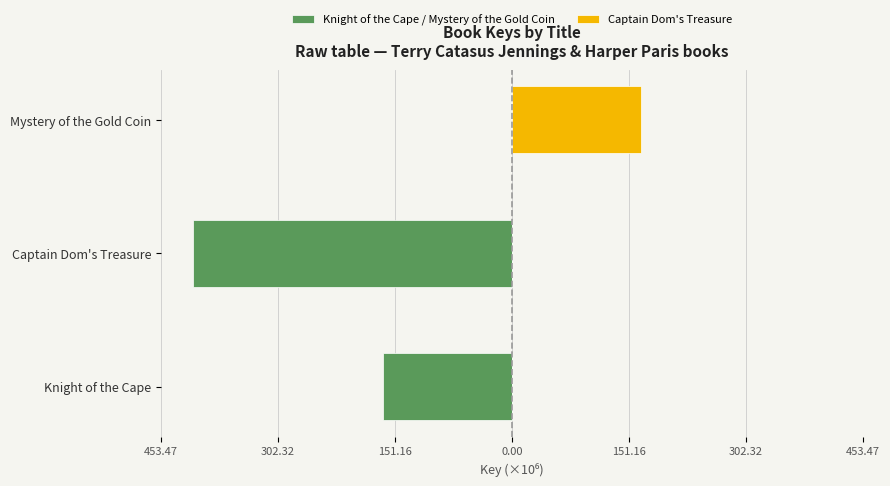

What is the difference between the maximum and second lowest values in the Captain Dom's Treasure series?

167.2